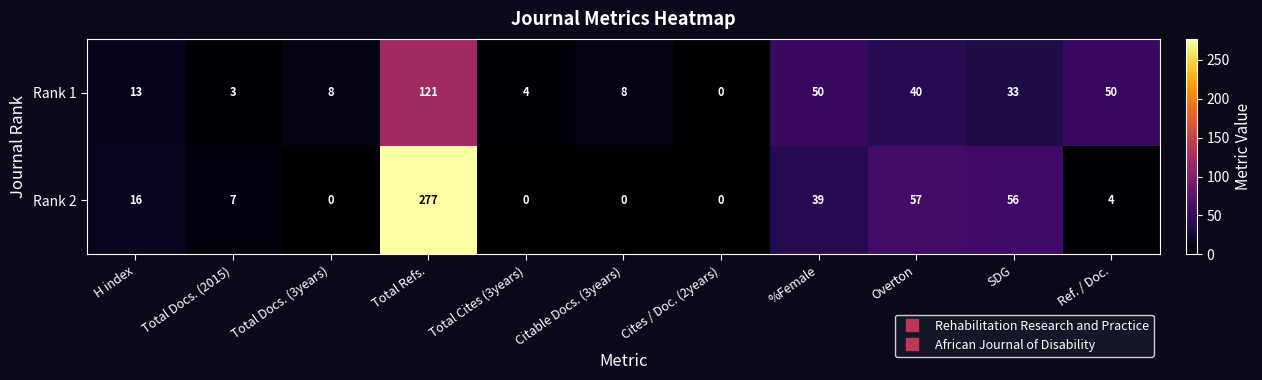

How many values in Rank 1 are above zero?

10